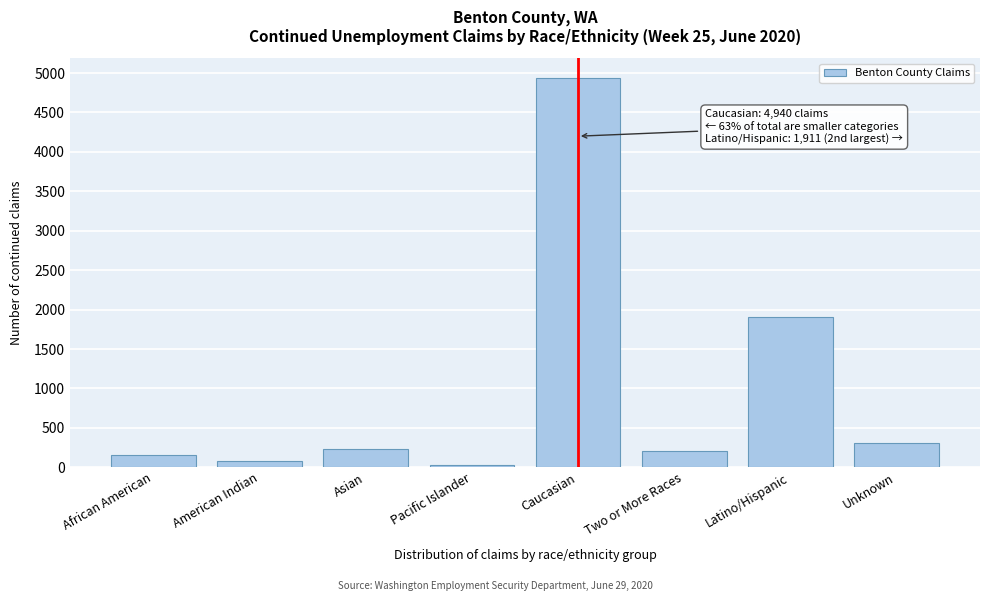

What is the average value?

983